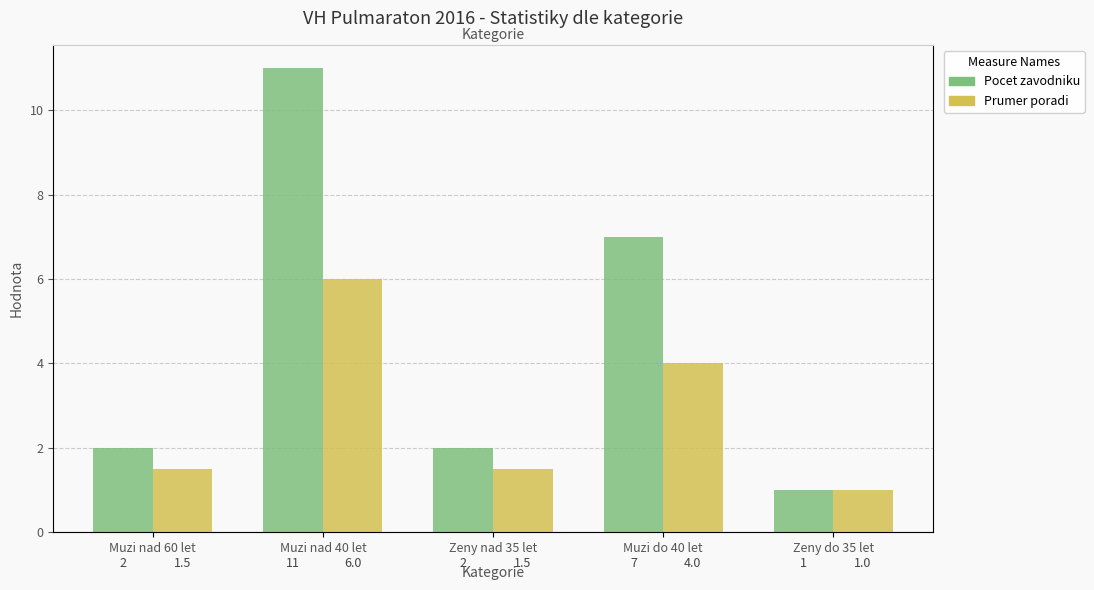

The Prumer poradi series shows 1.0 at Zeny do 35 let. True or false?

True